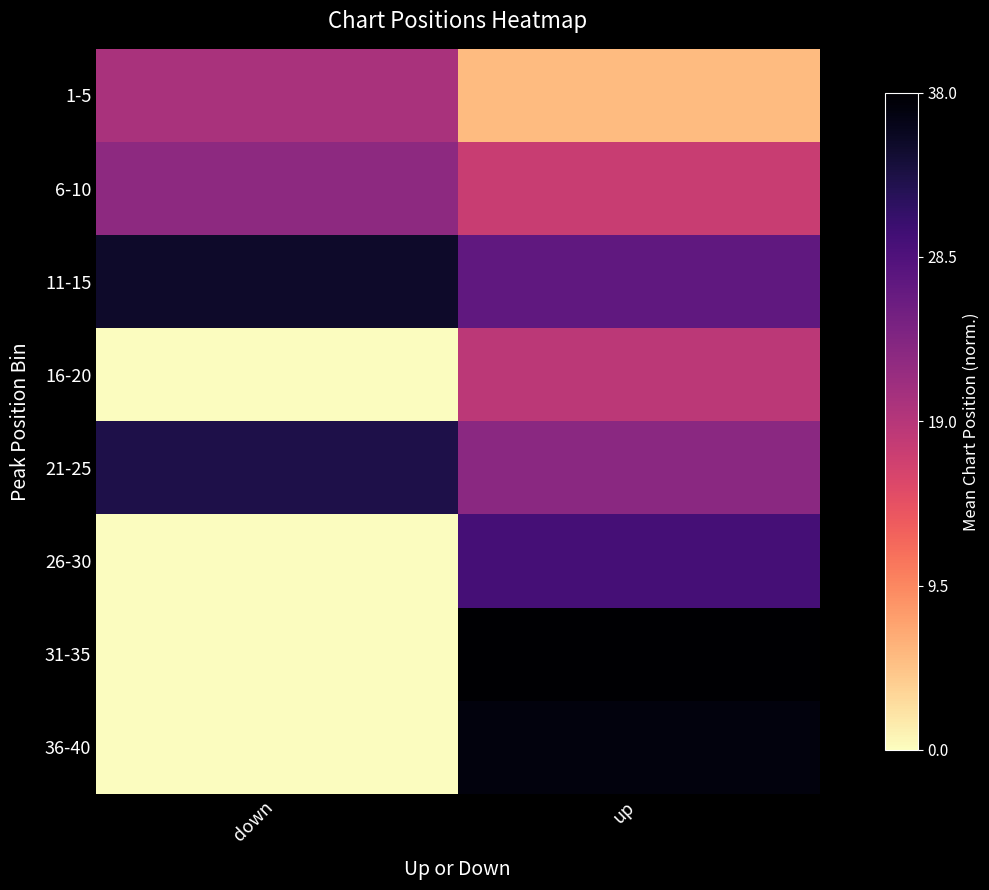

Rank the series by their maximum value, from highest to lowest.

31-35, 36-40, 11-15, 21-25, 26-30, 6-10, 1-5, 16-20